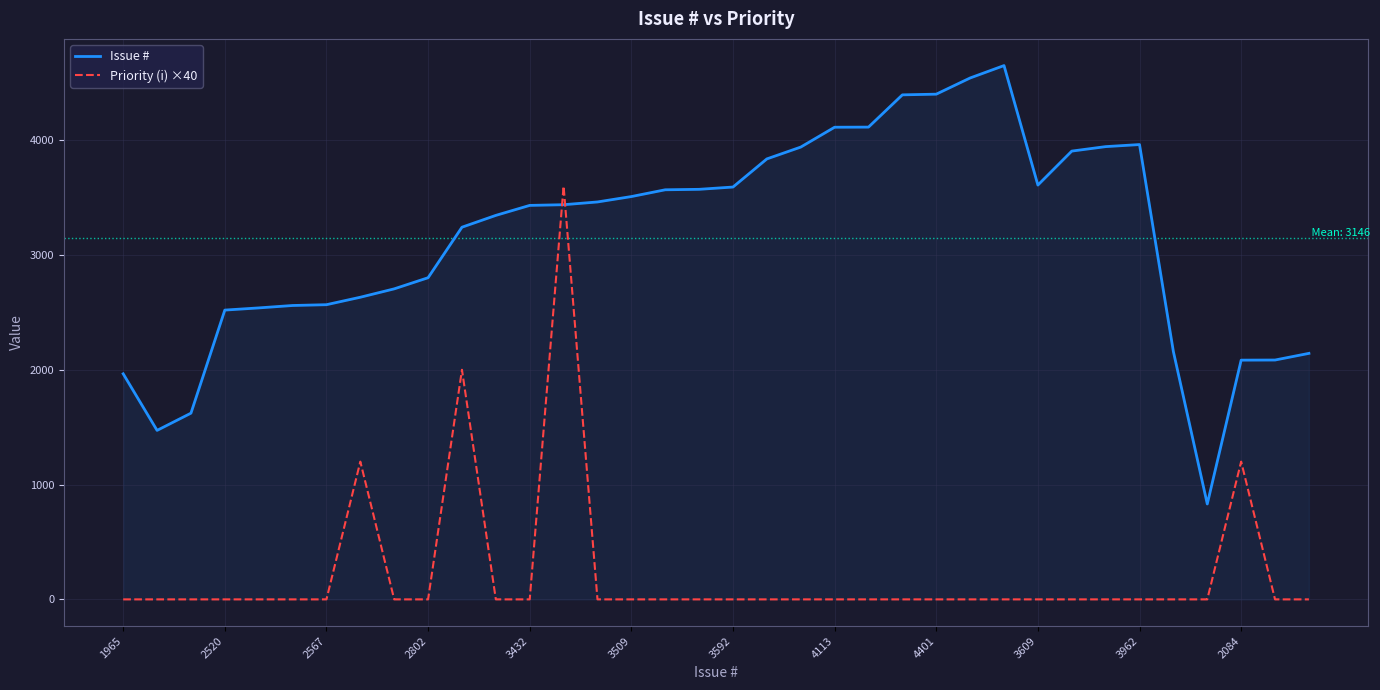

Which series has the largest total across all categories?

Issue #